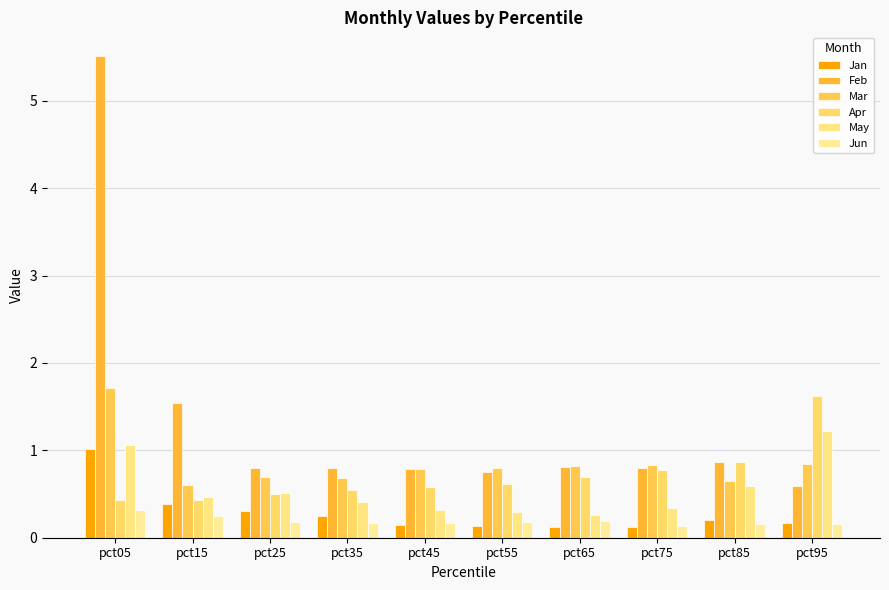

What is the value of the Jun bar at the 7th from the left?

0.2